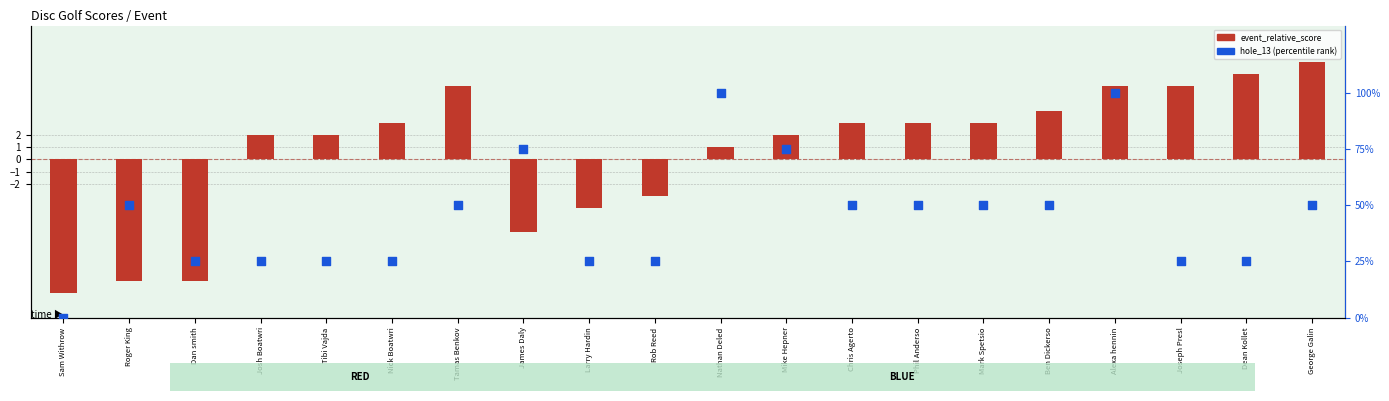

Which series reaches the minimum Y coordinate?

event_relative_score